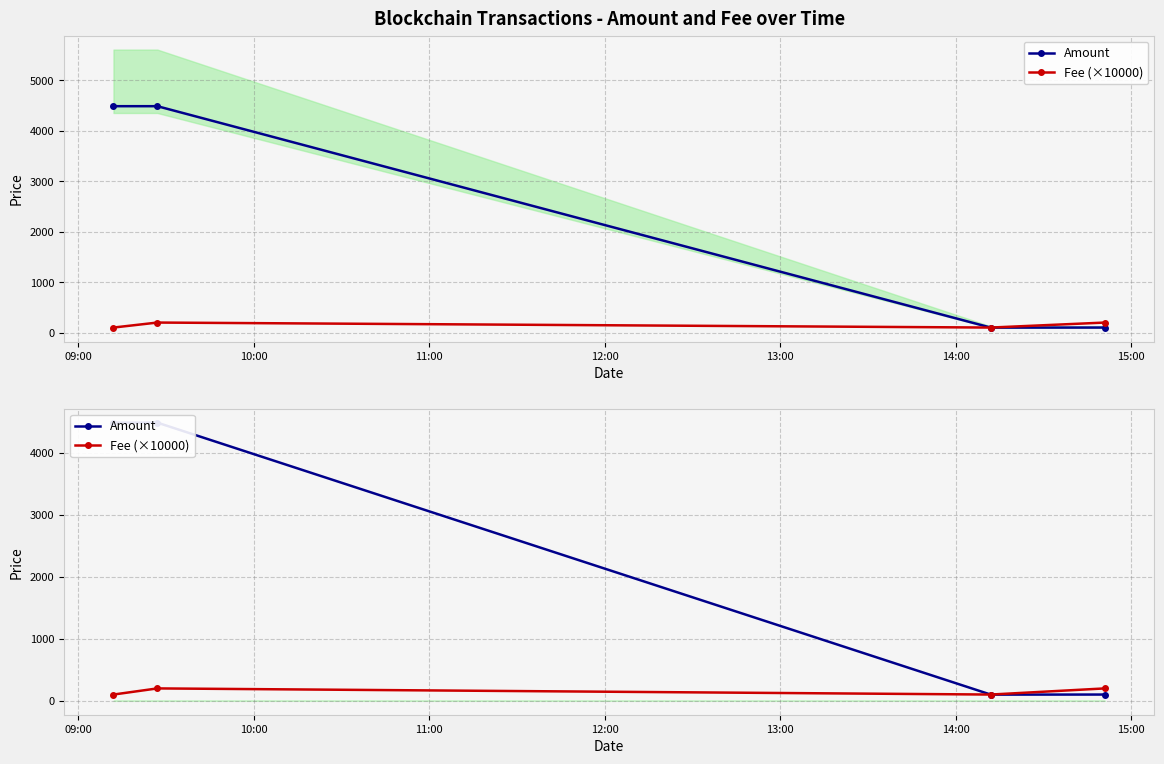

The value of Fee (×10000) at 10:00 is 200.0. True or false?

True